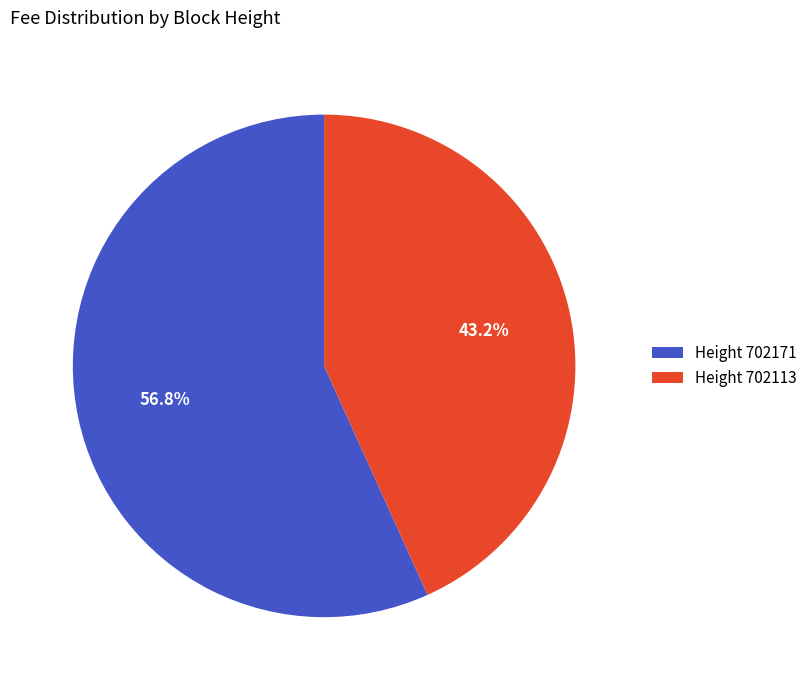

Which category has the smallest portion of the pie?

Height 702113